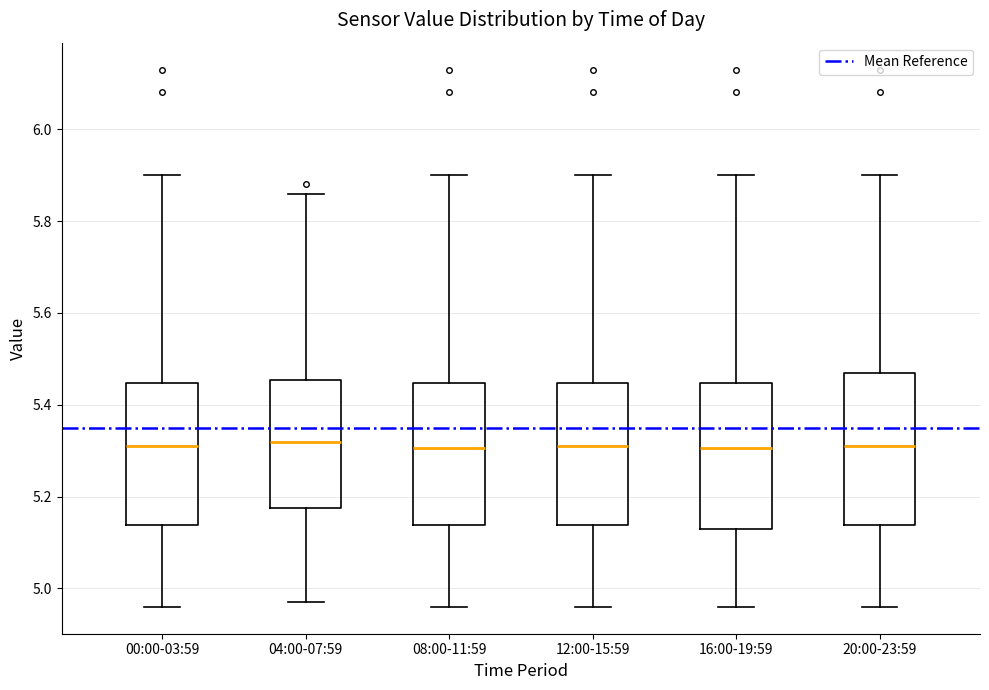

Where is the upper edge of the box for 04:00-07:59 on the y-axis? The values are not printed on the chart, so give them approximately, as read against the axis.

5.46